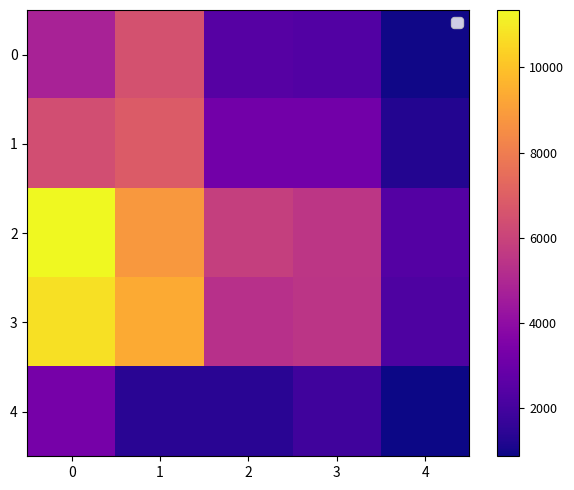

At 3, list the series in order from smallest to largest.

4, 0, 1, 3, 2